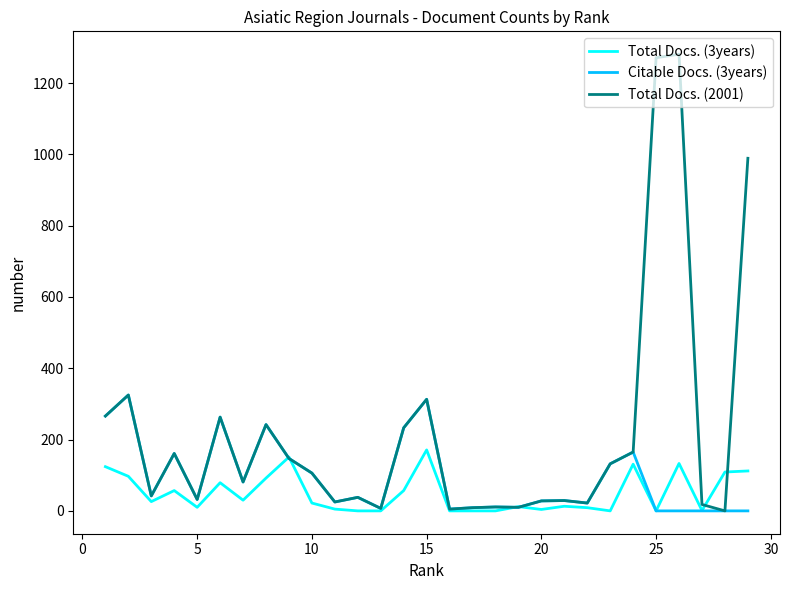

List the series in order of their overall mean, highest first.

Total Docs. (2001), Citable Docs. (3years), Total Docs. (3years)